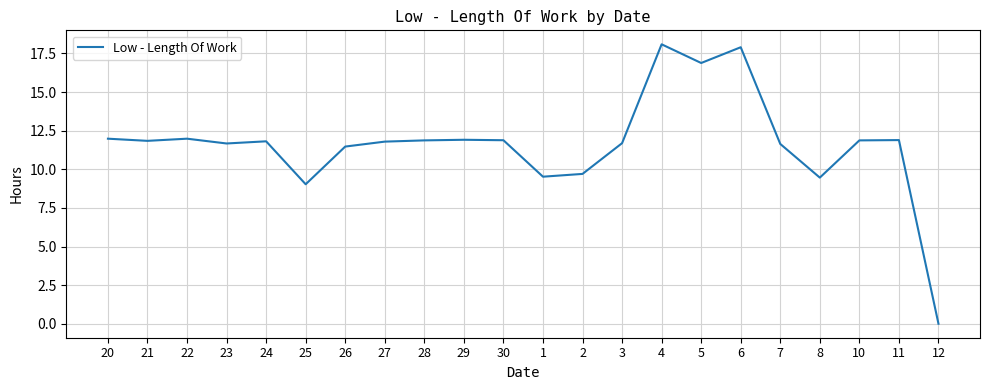

What is the greatest value displayed?

18.1